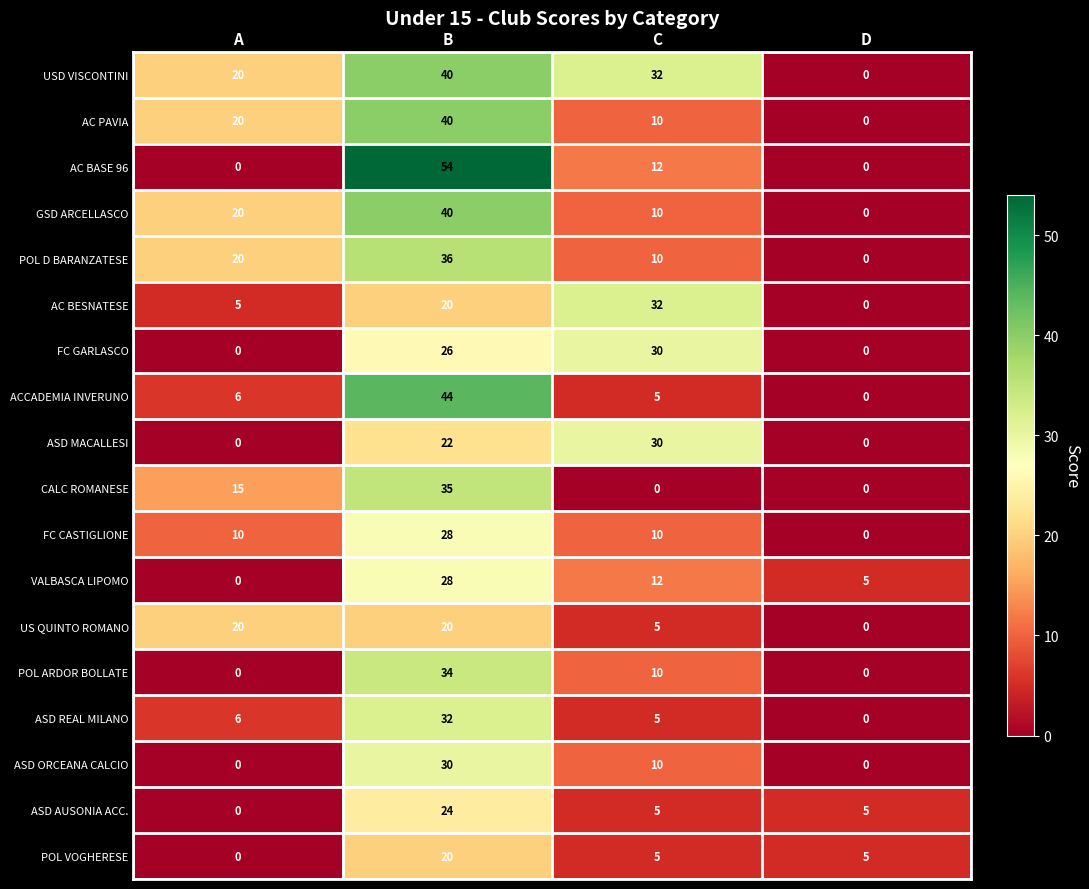

What is the difference between the ASD AUSONIA ACC. values at C and A?

5